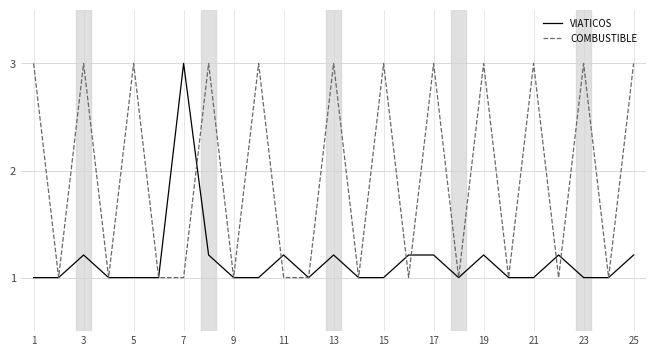

What is the lowest value of the VIATICOS series?

1.0